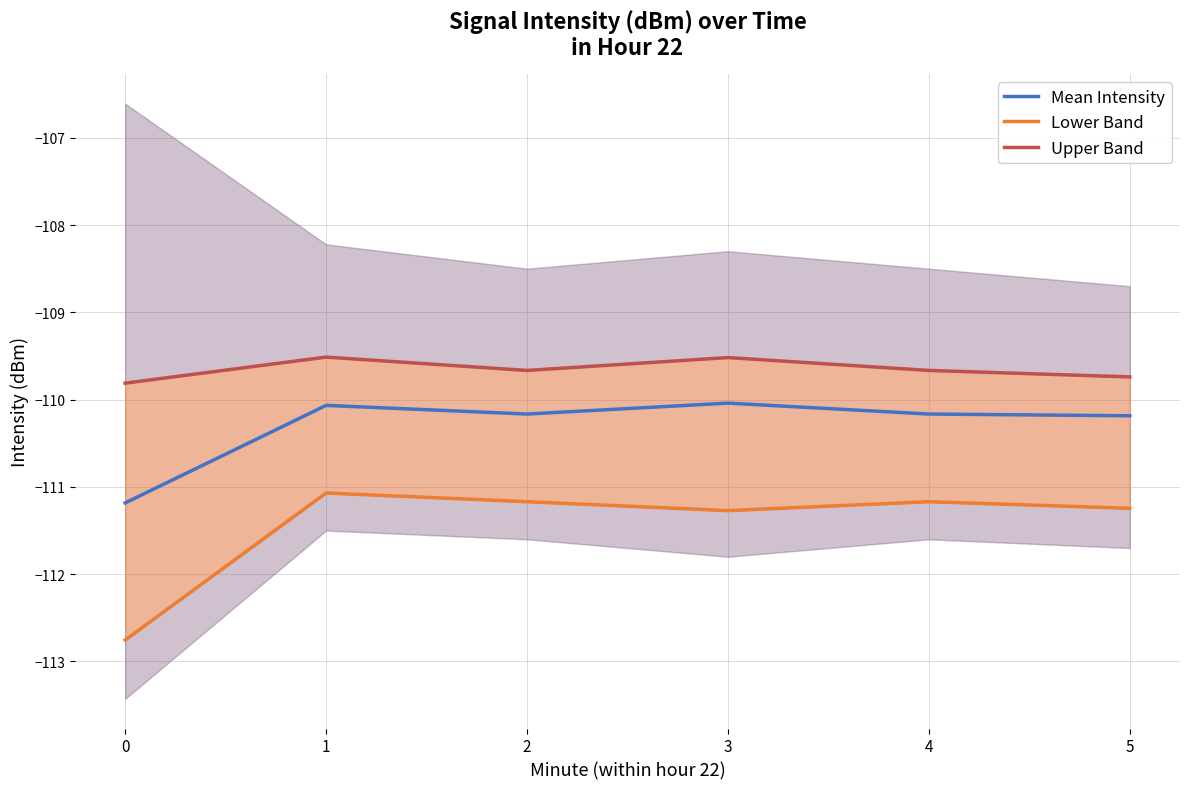

True or false: Lower Band and Upper Band intersect in this chart.

False